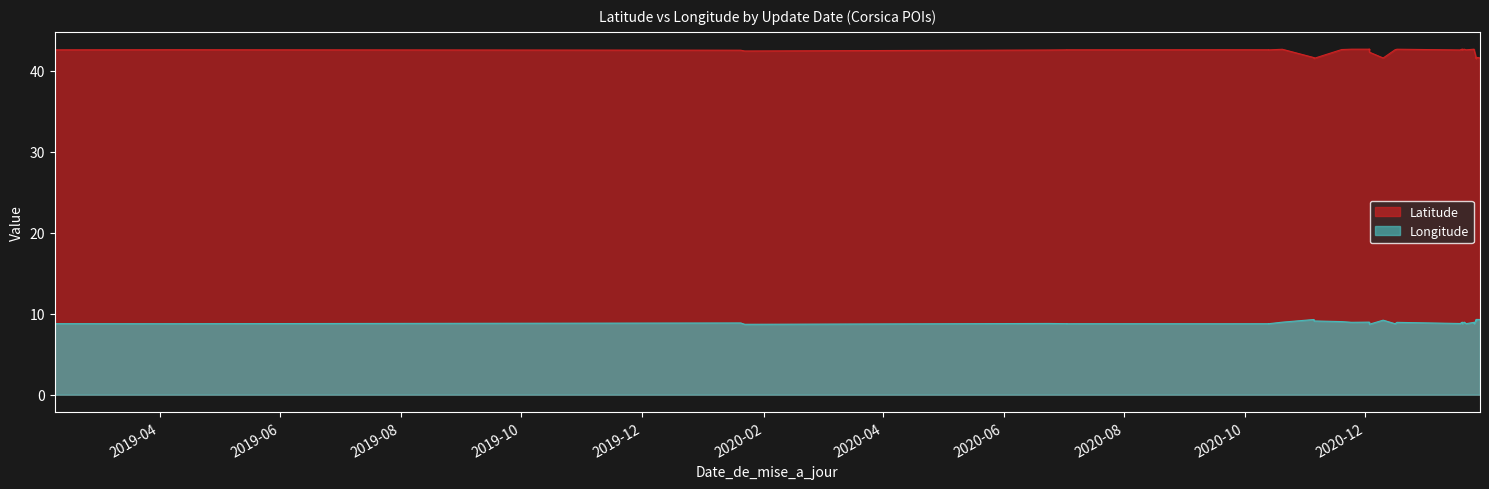

How many values in the Latitude series exceed 42?

31